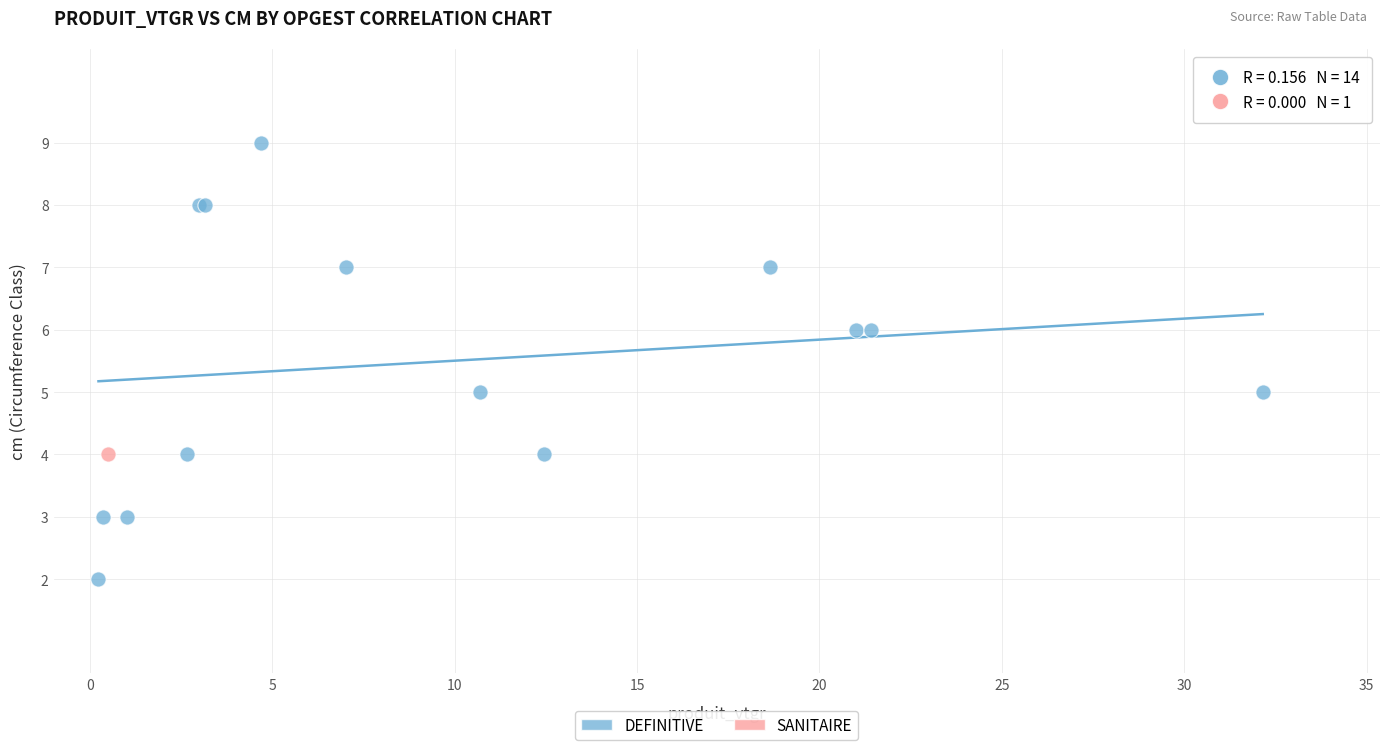

What are all the series names shown in the legend?

DEFINITIVE, SANITAIRE